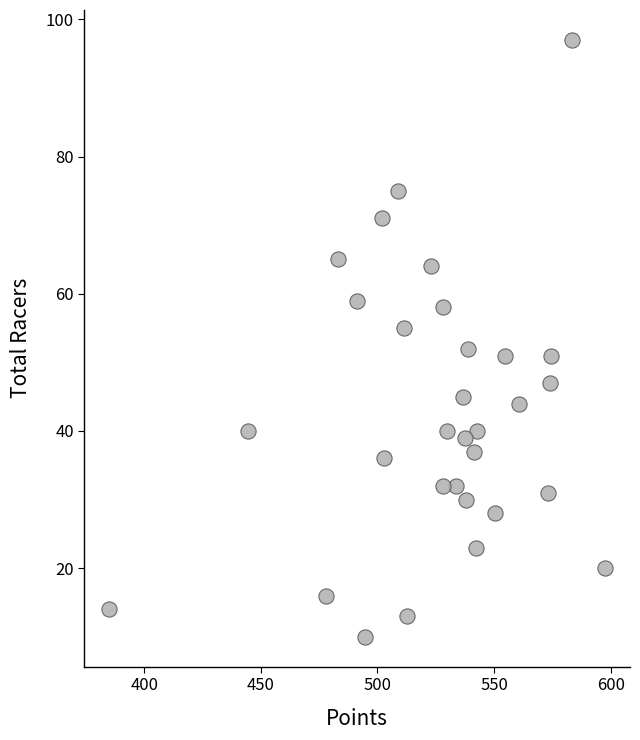

What Y value in the scatter plot is closest to 53?

52